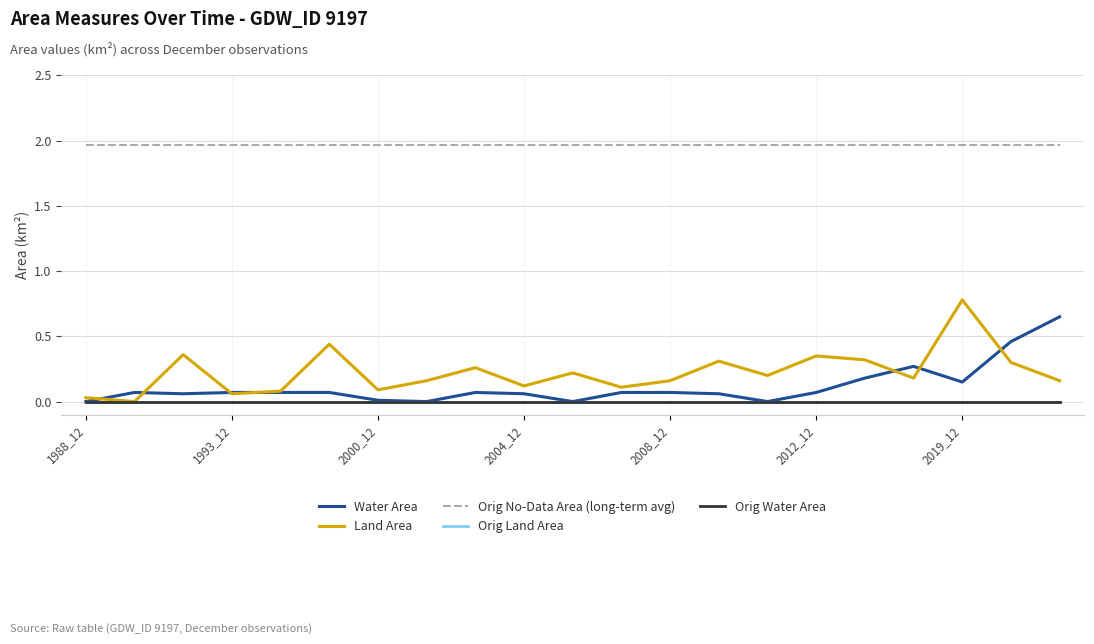

Does the chart have visible grid lines?

Yes